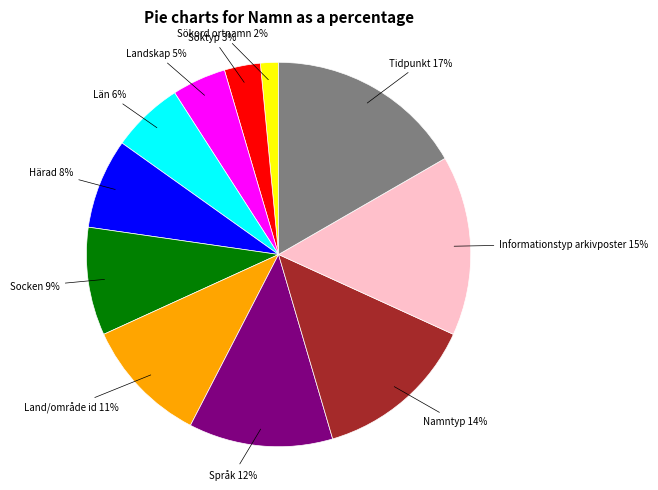

To the nearest percent, what is the difference between the Socken and Land/område id slice percentages?

2%